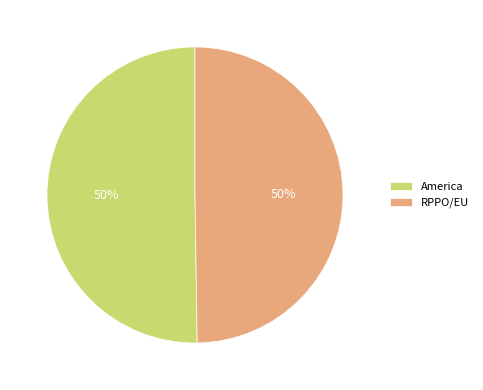

Combined, do America and RPPO/EU account for over 50%?

Yes